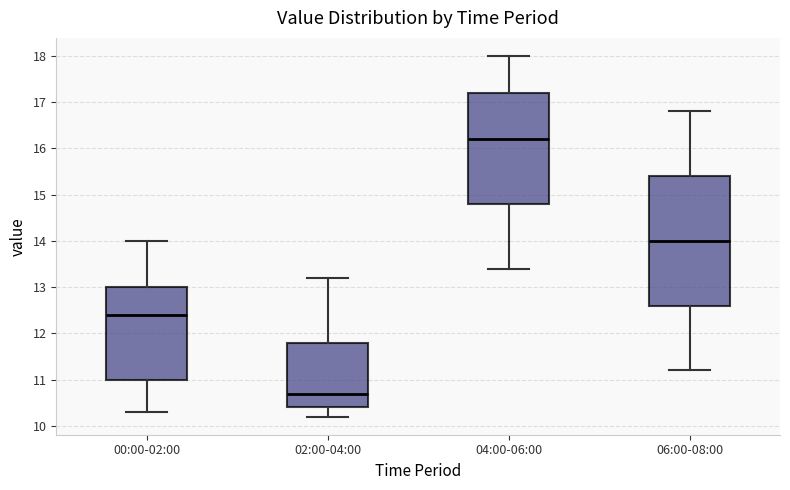

Reading left to right, transcribe this box plot: for each box, give where its median line is, the range the box spans, and where its two whiskers end, as read against the y-axis. The values are not printed on the chart, so give them approximately, as read against the axis.

00:00-02:00: median 12.4, box 11.0 to 13.0, whiskers 10.3 to 14.0
02:00-04:00: median 10.7, box 10.4 to 11.8, whiskers 10.2 to 13.2
04:00-06:00: median 16.2, box 14.8 to 17.2, whiskers 13.4 to 18.0
06:00-08:00: median 14.0, box 12.6 to 15.4, whiskers 11.2 to 16.8